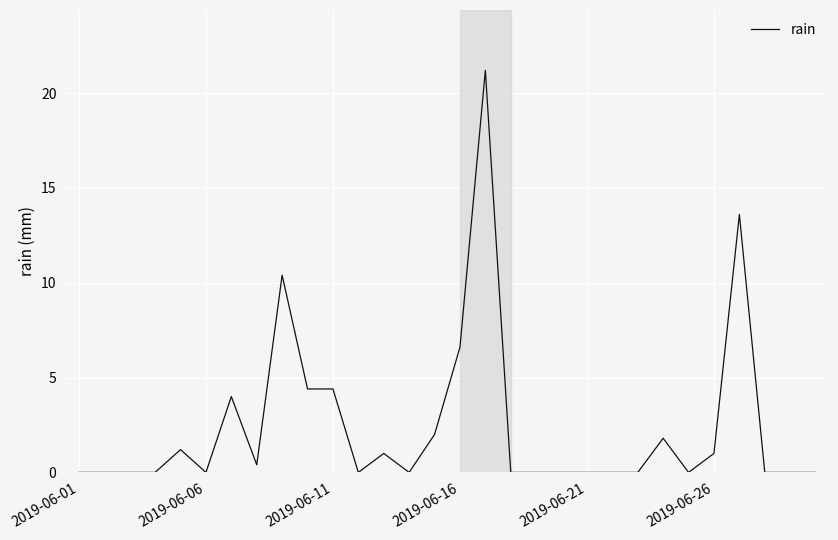

Reading right to left, list all the values displayed in this chart.

0.0	0.0	0.0	13.6	1.0	0.0	1.8	0.0	0.0	0.0	0.0	0.0	0.0	21.2	6.6	2.0	0.0	1.0	0.0	4.4	4.4	10.4	0.4	4.0	0.0	1.2	0.0	0.0	0.0	0.0